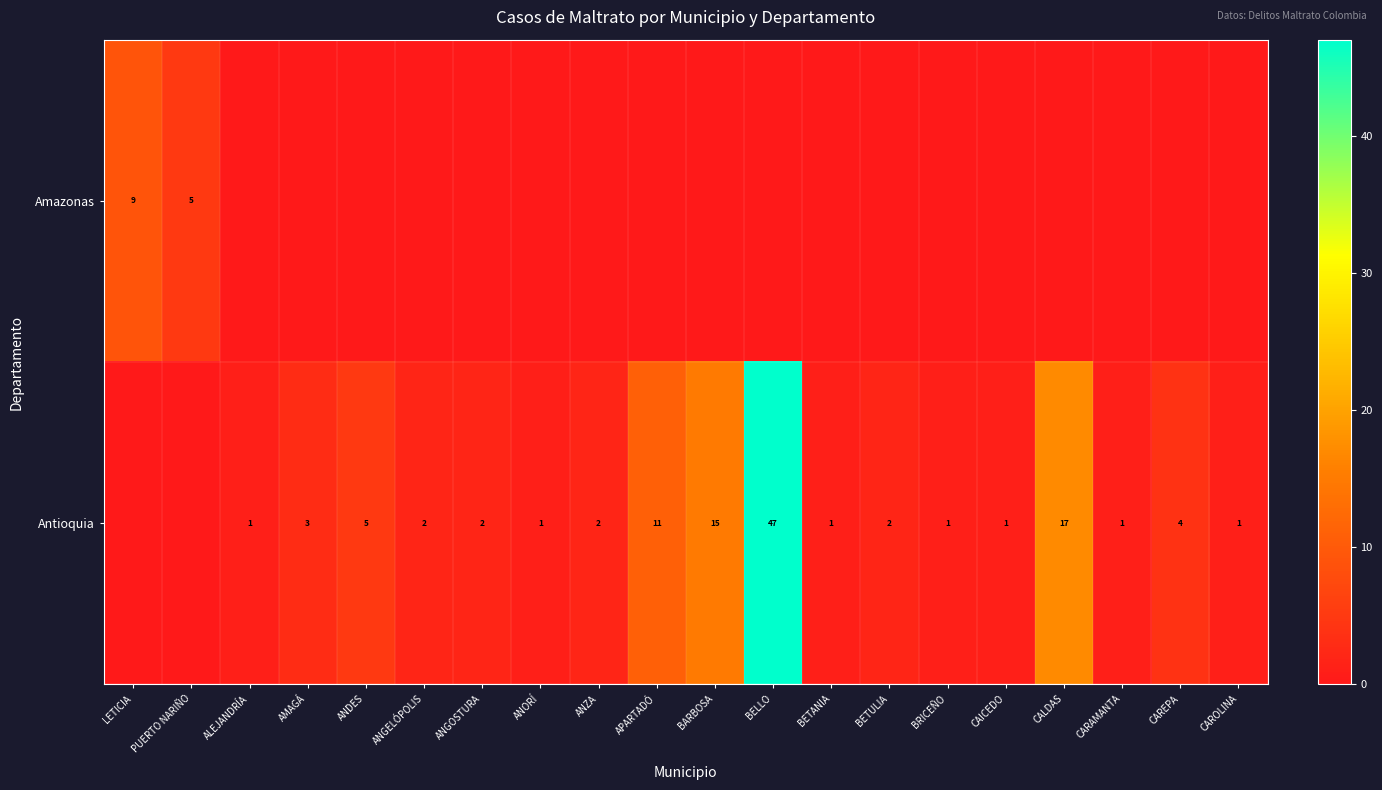

Is it true that Antioquia equals 1 at ALEJANDRÍA?

True